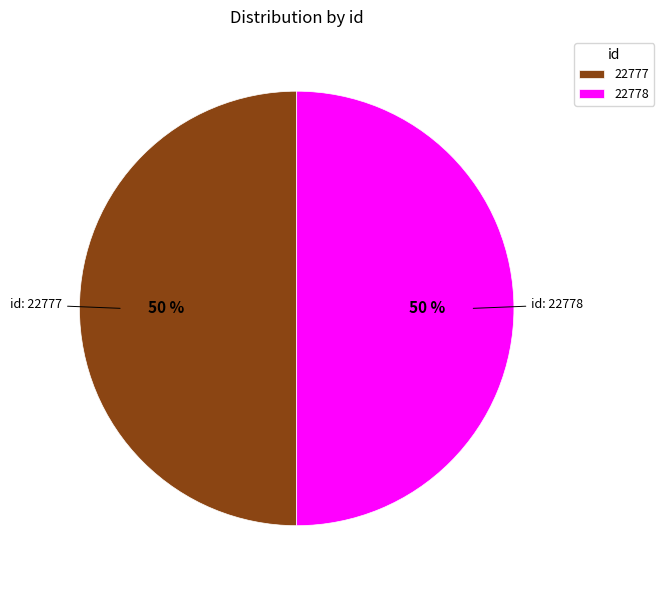

Combined, do id: 22778 and id: 22777 account for over 50%?

Yes